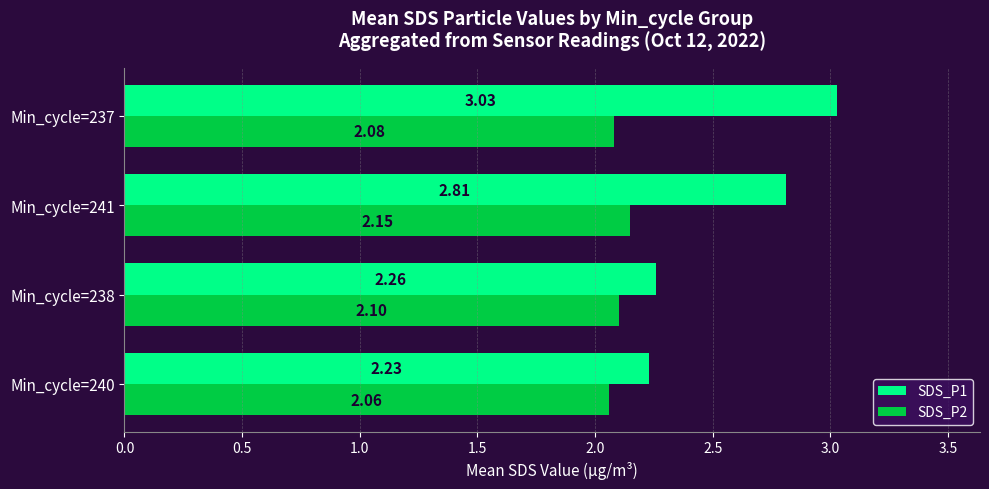

At which category is the sum across all series the highest?

Min_cycle=237